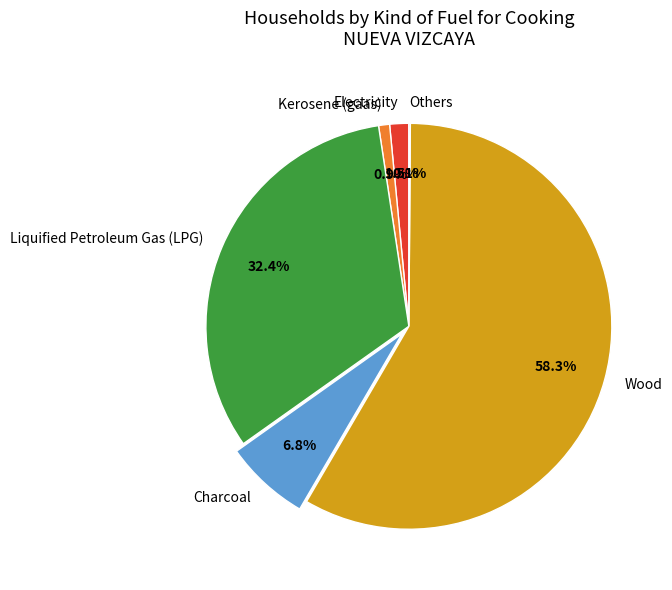

Does any single category account for the majority?

Yes